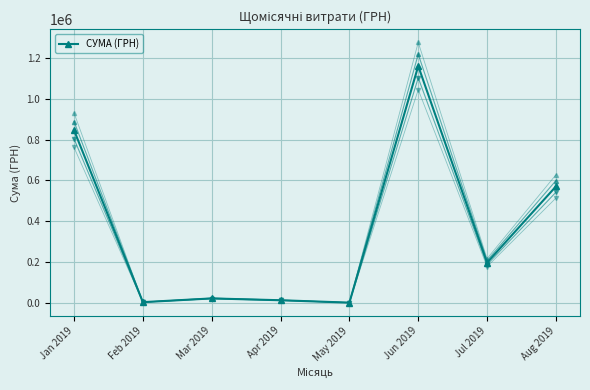

The value at Jul 2019 is 73847.9. True or false?

False